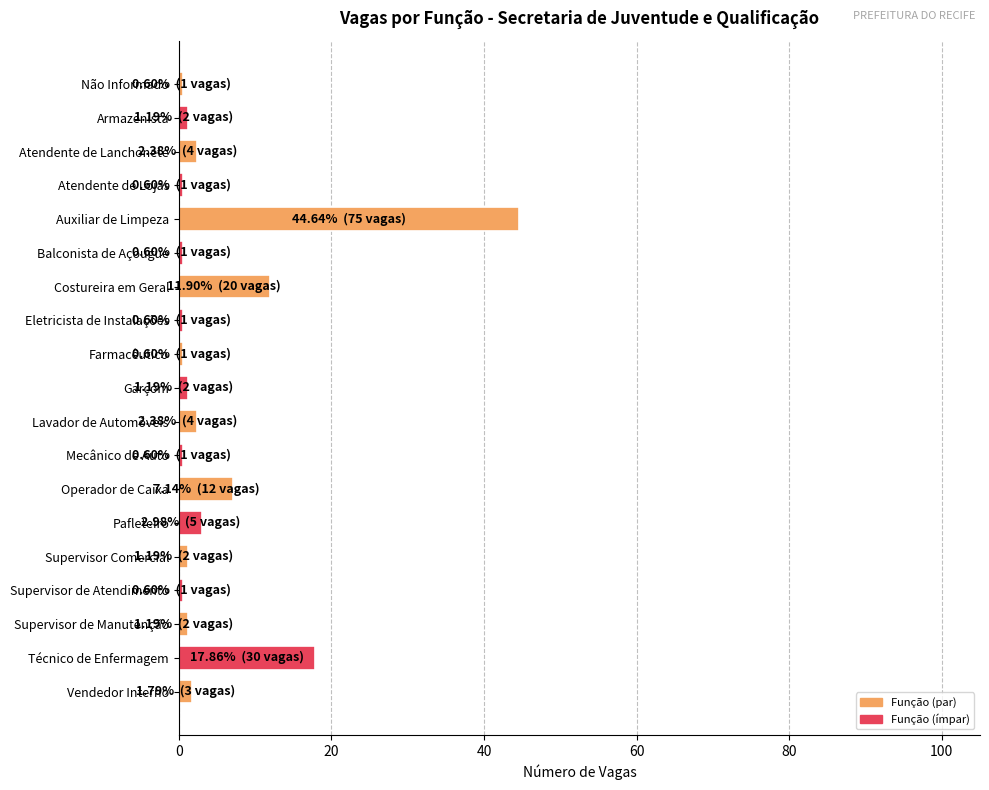

What is the greatest value displayed?

44.6